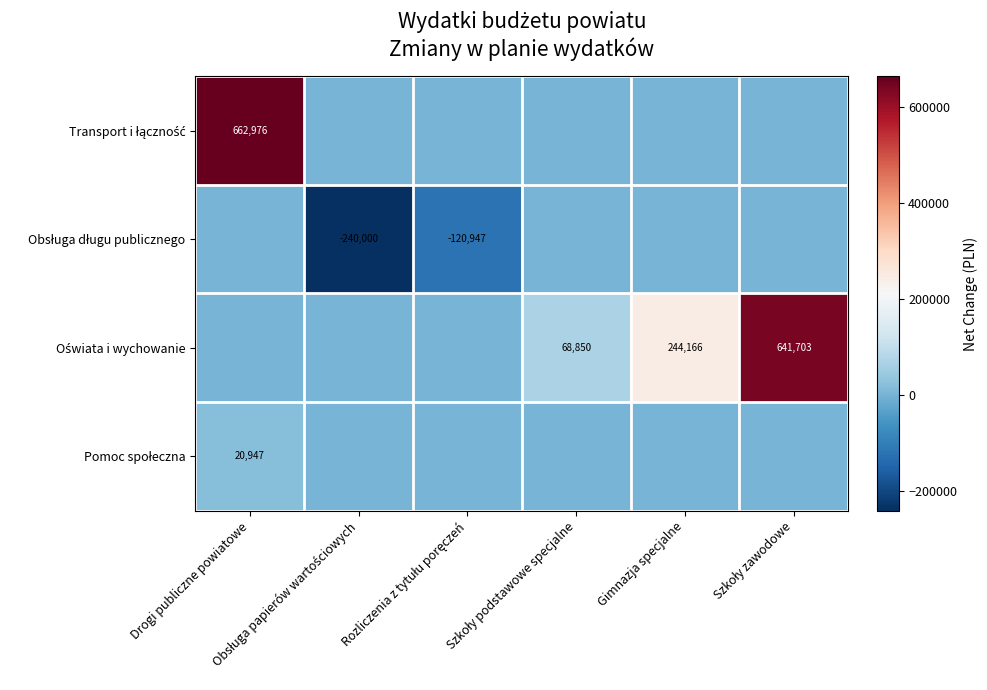

At how many categories does at least one series exceed 219703?

3